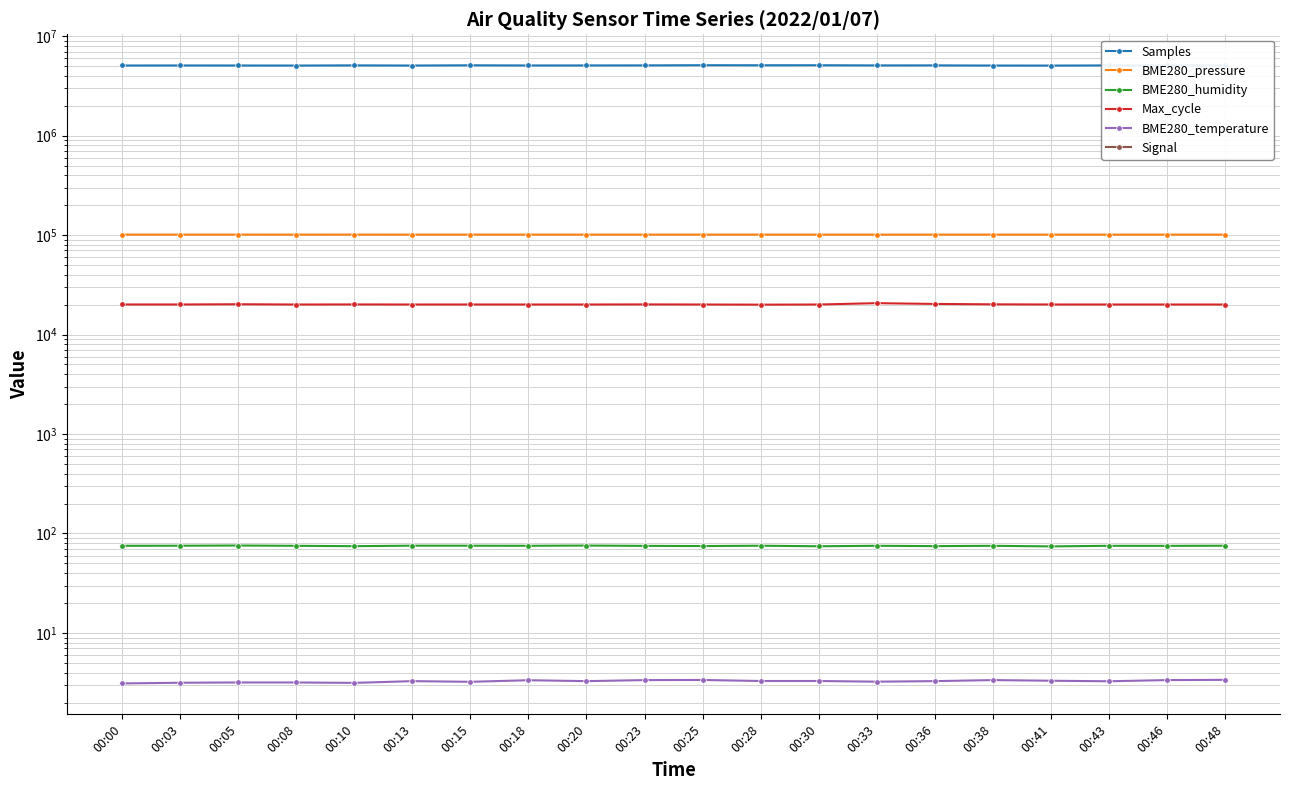

In Max_cycle, how many points are lower than both neighbors (excluding endpoints)?

5